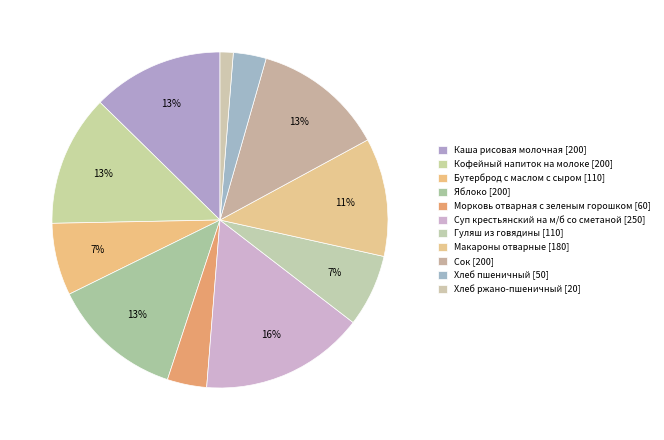

How many segments does this pie chart have?

11